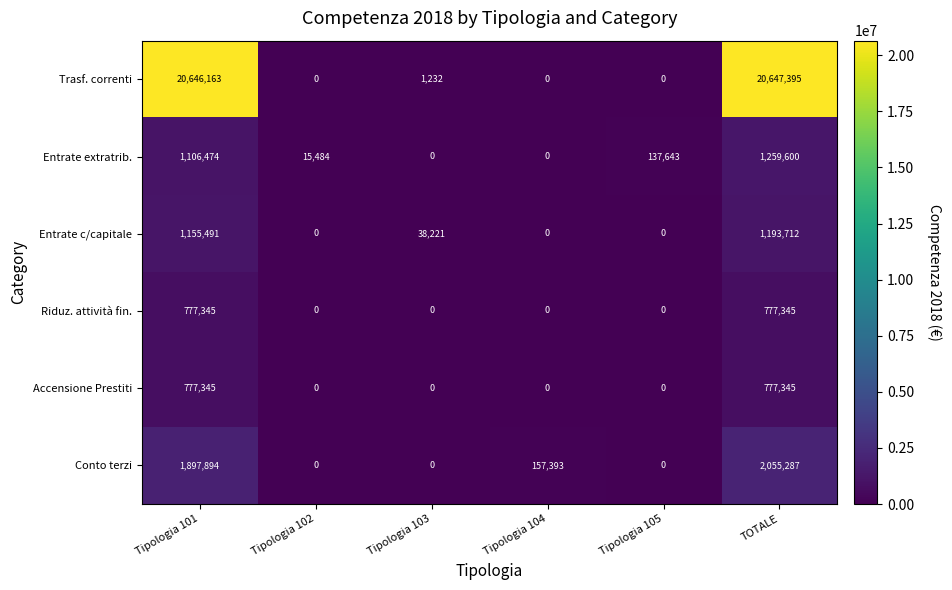

Where is Trasf. correnti nearest to the value 10323697?

Tipologia 103